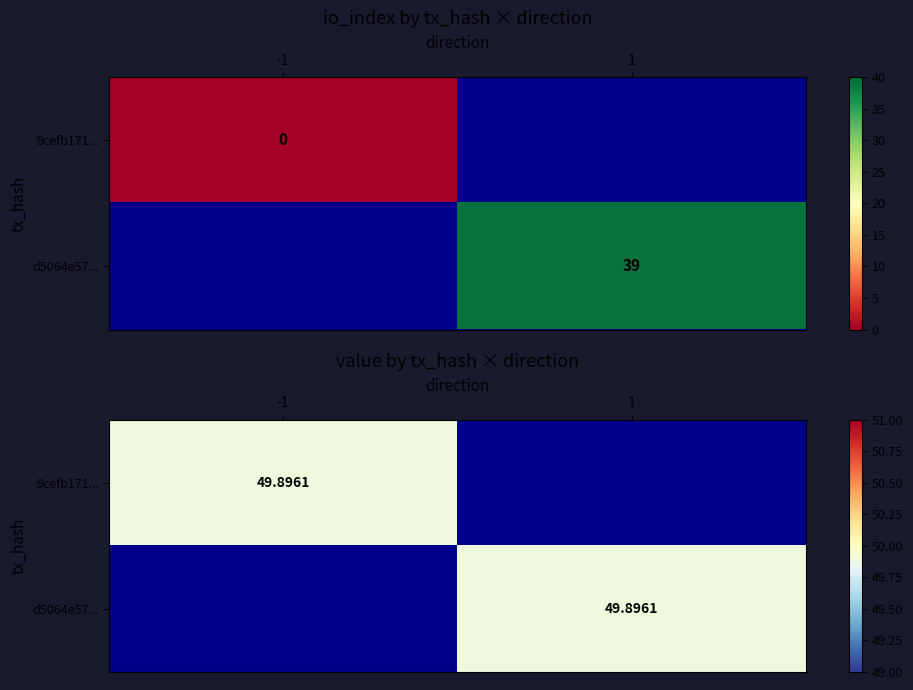

Which series has the largest range (max minus min)?

9cefb171aef19e3af5d5706d5a8fba778226d22